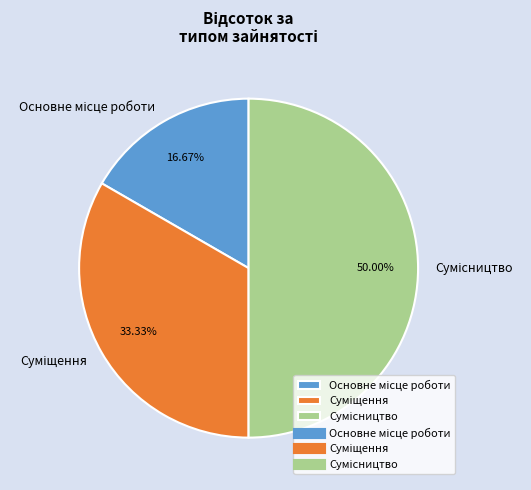

Which has a higher value, Сумісництво or Основне місце роботи?

Сумісництво